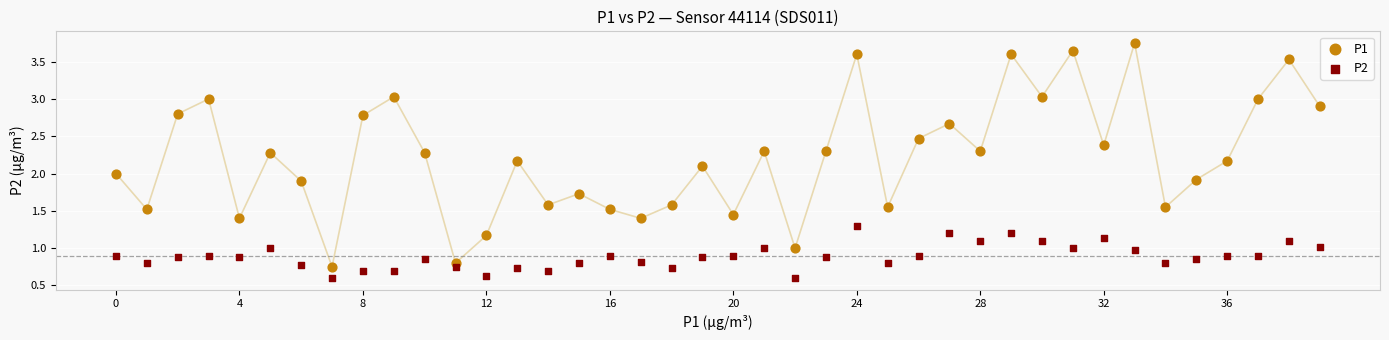

Which series contains the highest Y value?

P1